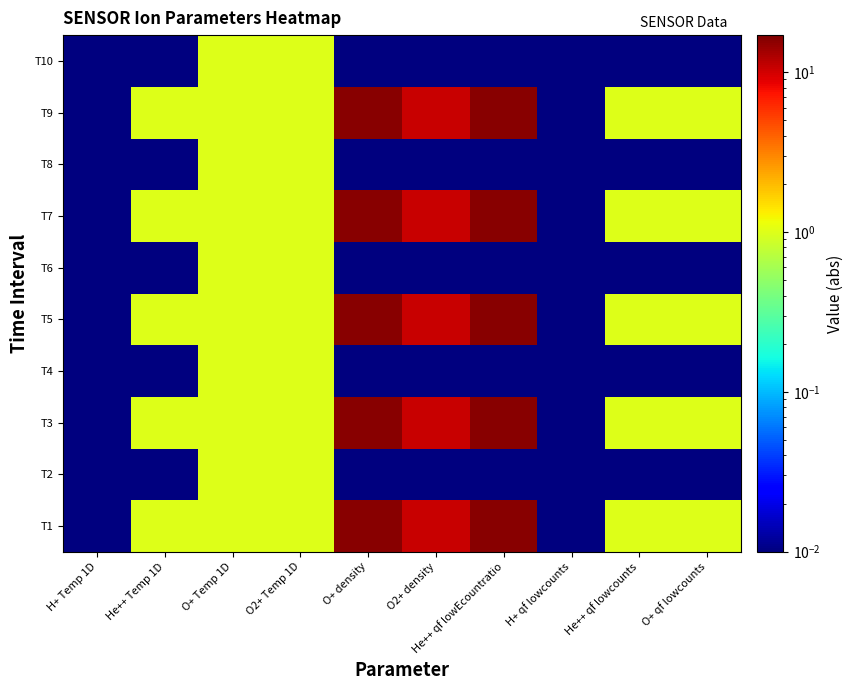

Reading left to right, list all the values displayed in this chart.

T1: H+ Temp 1D=0.0	He++ Temp 1D=1.0	O+ Temp 1D=1.0	O2+ Temp 1D=1.0	O+ density=16.0	O2+ density=10.4	He++ qf lowEcountratio=16.0	H+ qf lowcounts=0.0	He++ qf lowcounts=1.0	O+ qf lowcounts=1.0
T2: H+ Temp 1D=0.0	He++ Temp 1D=0.0	O+ Temp 1D=1.0	O2+ Temp 1D=1.0	O+ density=0.0	O2+ density=0.0	He++ qf lowEcountratio=0.0	H+ qf lowcounts=0.0	He++ qf lowcounts=0.0	O+ qf lowcounts=0.0
T3: H+ Temp 1D=0.0	He++ Temp 1D=1.0	O+ Temp 1D=1.0	O2+ Temp 1D=1.0	O+ density=16.0	O2+ density=10.4	He++ qf lowEcountratio=16.0	H+ qf lowcounts=0.0	He++ qf lowcounts=1.0	O+ qf lowcounts=1.0
T4: H+ Temp 1D=0.0	He++ Temp 1D=0.0	O+ Temp 1D=1.0	O2+ Temp 1D=1.0	O+ density=0.0	O2+ density=0.0	He++ qf lowEcountratio=0.0	H+ qf lowcounts=0.0	He++ qf lowcounts=0.0	O+ qf lowcounts=0.0
T5: H+ Temp 1D=0.0	He++ Temp 1D=1.0	O+ Temp 1D=1.0	O2+ Temp 1D=1.0	O+ density=16.0	O2+ density=10.4	He++ qf lowEcountratio=16.0	H+ qf lowcounts=0.0	He++ qf lowcounts=1.0	O+ qf lowcounts=1.0
T6: H+ Temp 1D=0.0	He++ Temp 1D=0.0	O+ Temp 1D=1.0	O2+ Temp 1D=1.0	O+ density=0.0	O2+ density=0.0	He++ qf lowEcountratio=0.0	H+ qf lowcounts=0.0	He++ qf lowcounts=0.0	O+ qf lowcounts=0.0
T7: H+ Temp 1D=0.0	He++ Temp 1D=1.0	O+ Temp 1D=1.0	O2+ Temp 1D=1.0	O+ density=16.0	O2+ density=10.4	He++ qf lowEcountratio=16.0	H+ qf lowcounts=0.0	He++ qf lowcounts=1.0	O+ qf lowcounts=1.0
T8: H+ Temp 1D=0.0	He++ Temp 1D=0.0	O+ Temp 1D=1.0	O2+ Temp 1D=1.0	O+ density=0.0	O2+ density=0.0	He++ qf lowEcountratio=0.0	H+ qf lowcounts=0.0	He++ qf lowcounts=0.0	O+ qf lowcounts=0.0
T9: H+ Temp 1D=0.0	He++ Temp 1D=1.0	O+ Temp 1D=1.0	O2+ Temp 1D=1.0	O+ density=16.0	O2+ density=10.4	He++ qf lowEcountratio=16.0	H+ qf lowcounts=0.0	He++ qf lowcounts=1.0	O+ qf lowcounts=1.0
T10: H+ Temp 1D=0.0	He++ Temp 1D=0.0	O+ Temp 1D=1.0	O2+ Temp 1D=1.0	O+ density=0.0	O2+ density=0.0	He++ qf lowEcountratio=0.0	H+ qf lowcounts=0.0	He++ qf lowcounts=0.0	O+ qf lowcounts=0.0